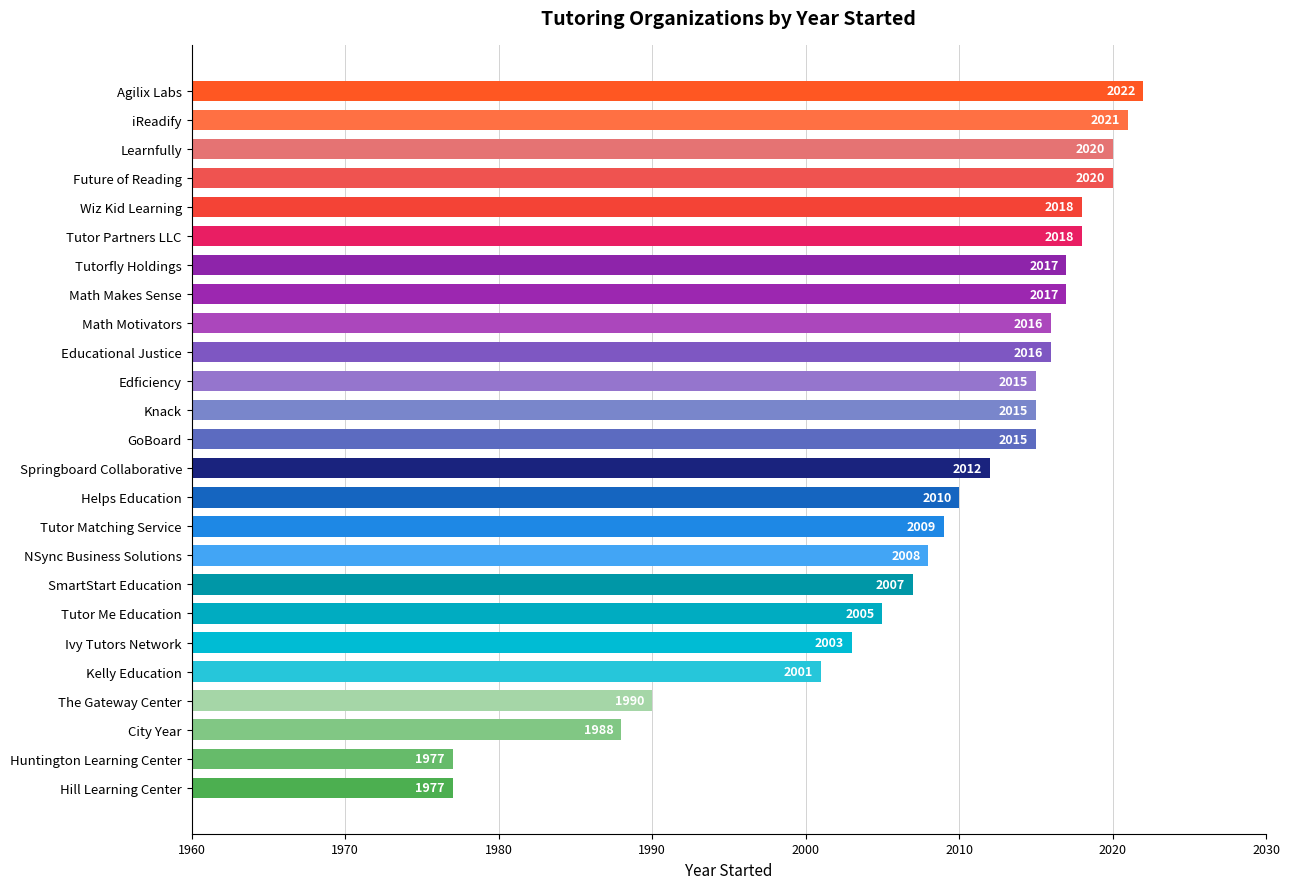

What is the average value?

2009